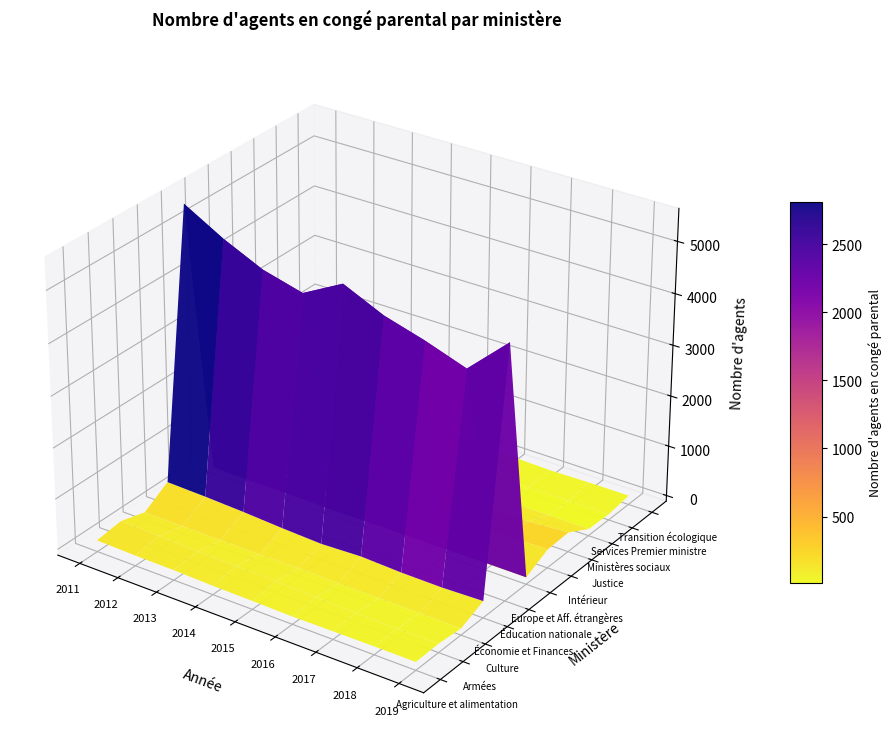

Read the Transition écologique value at 1.

109